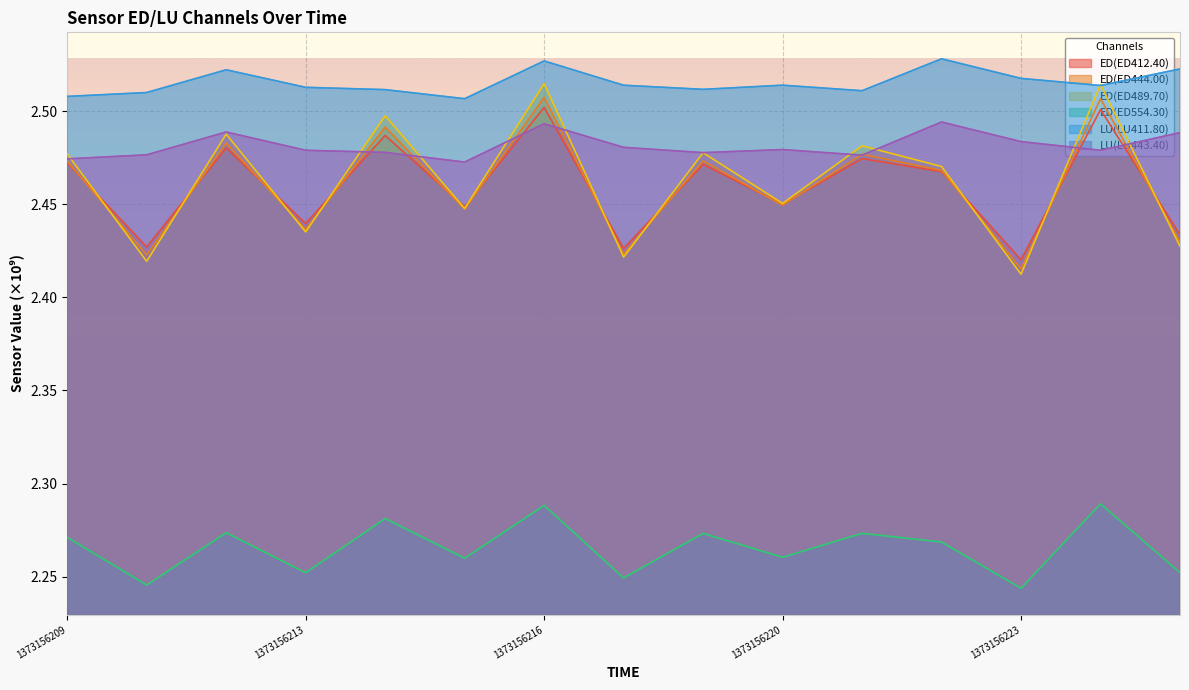

How many lines are shown in the chart?

6